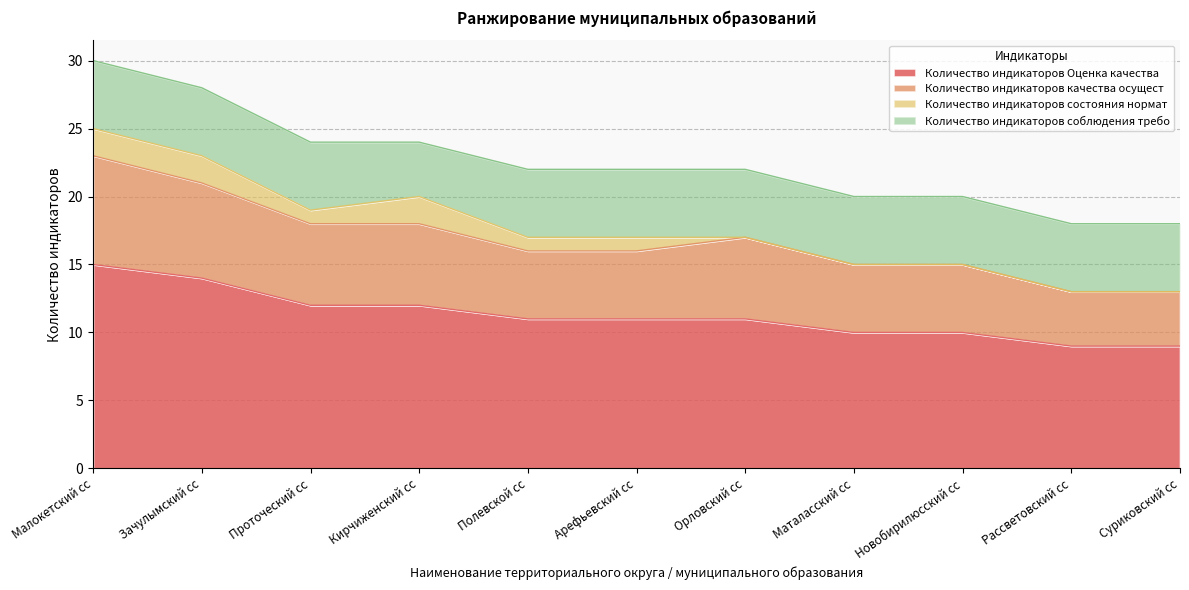

The value of Количество индикаторов Оценка качества at Маталасский сс is 4. True or false?

False